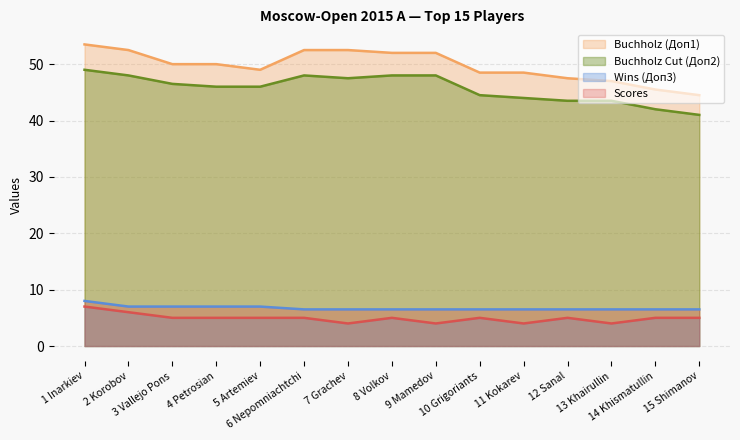

Which series has the widest spread of values?

Buchholz (Доп1)